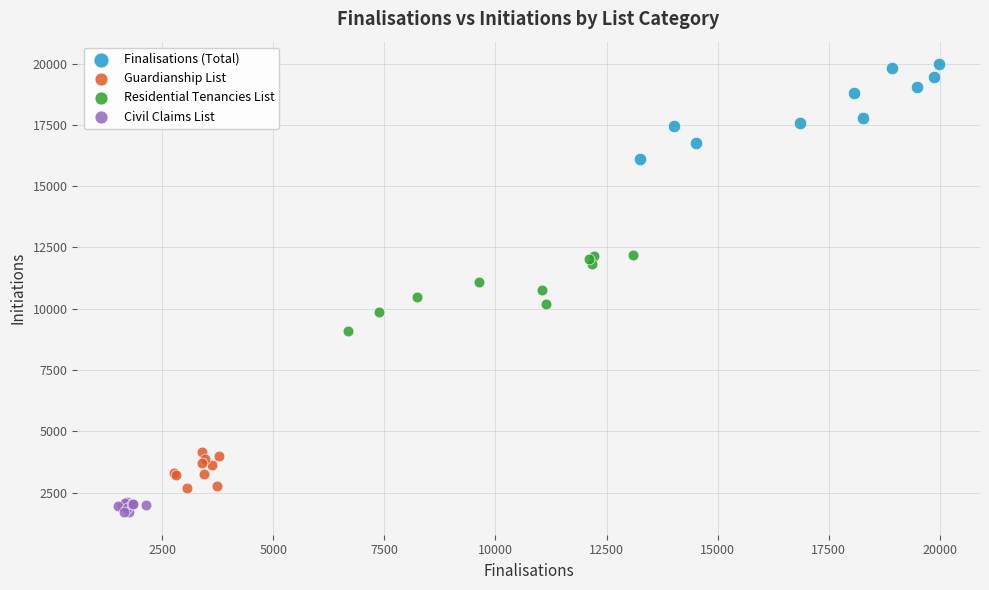

Which series contains the lowest Y value?

Civil Claims List